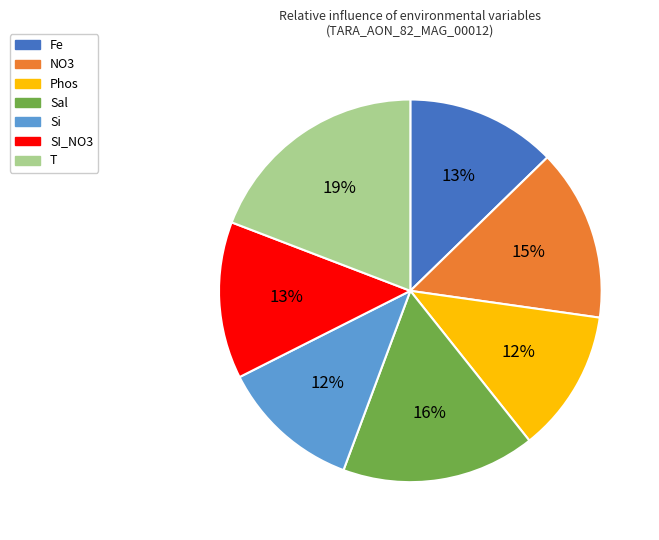

Do SI_NO3 and Phos together represent more than half of the pie?

No